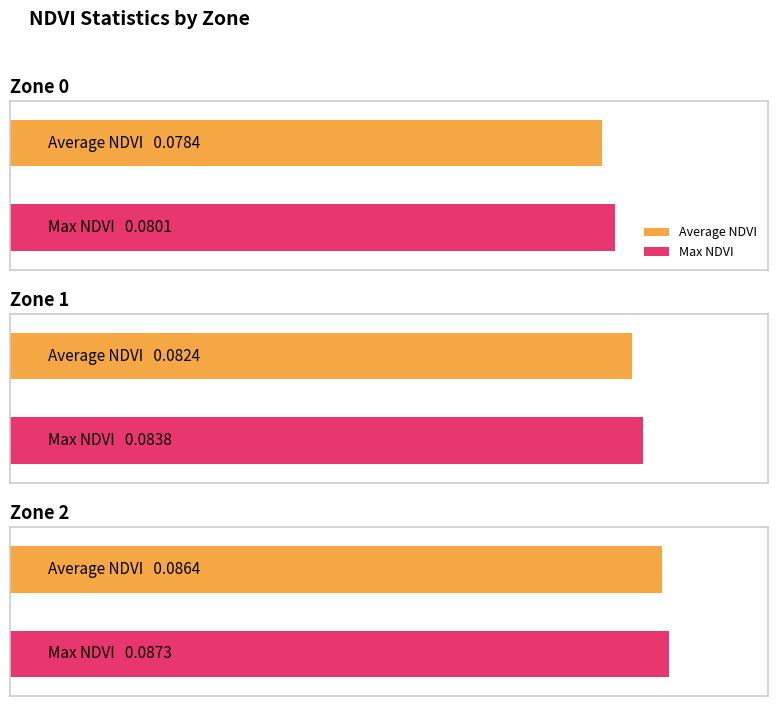

Reading left to right, transcribe all the data shown in this chart.

Average NDVI: 0=0.1	1=0.1	2=0.1
Max NDVI: 0=0.1	1=0.1	2=0.1